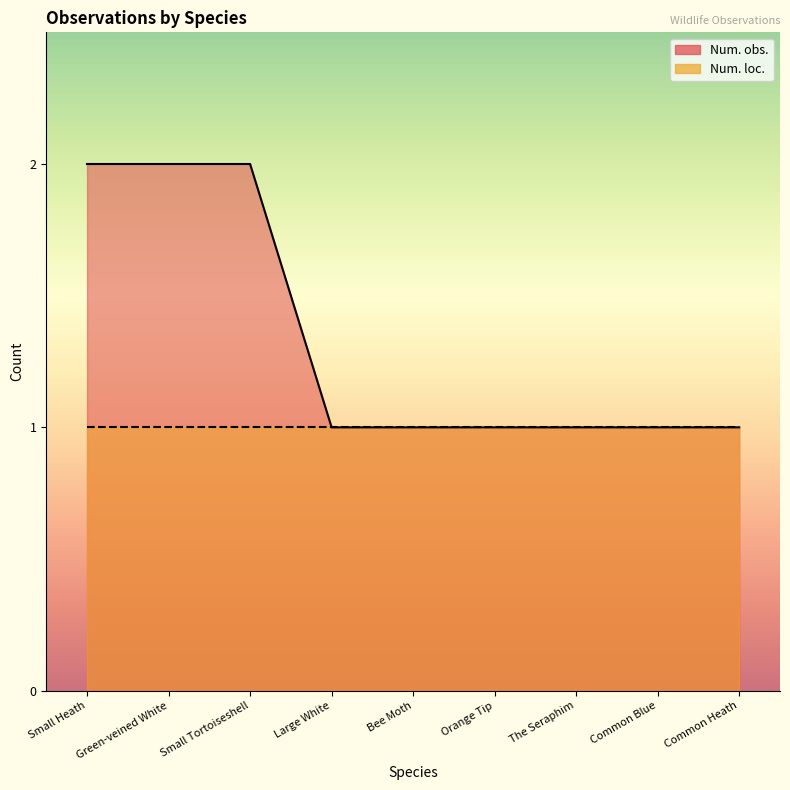

Between Green-veined White and Small Tortoiseshell, which is larger?

Green-veined White